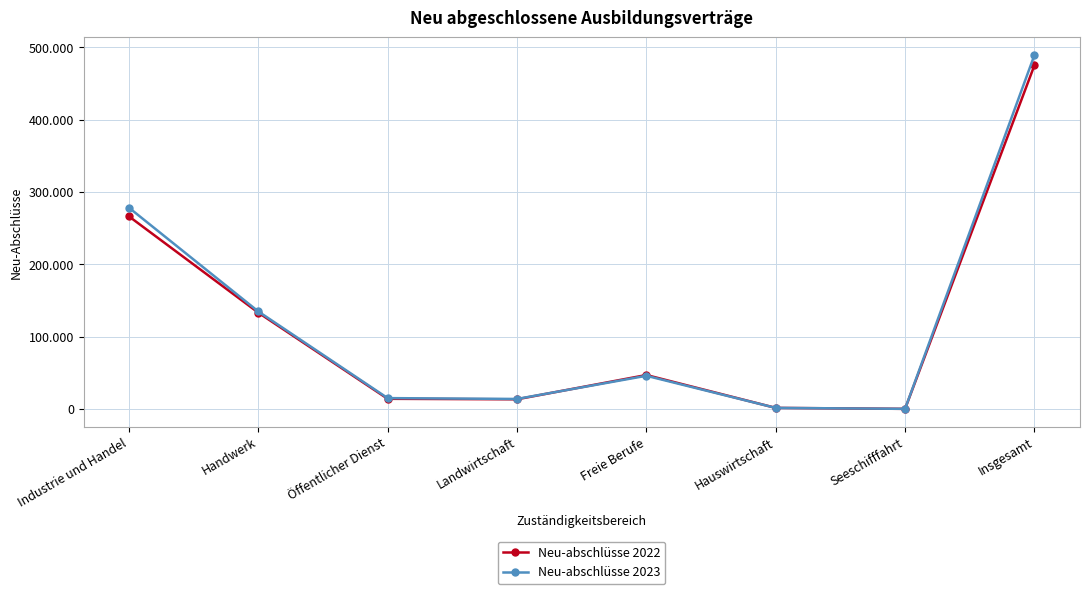

What is the value of the Neu-abschlüsse 2022 point at the 5th from the left?

46890